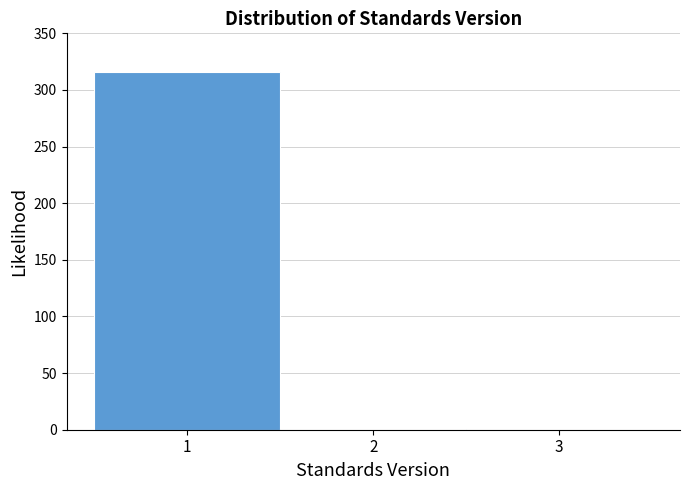

How tall is the bar that spans 0.5 to 1.5 on the x-axis? The values are not printed on the chart, so give them approximately, as read against the axis.

315